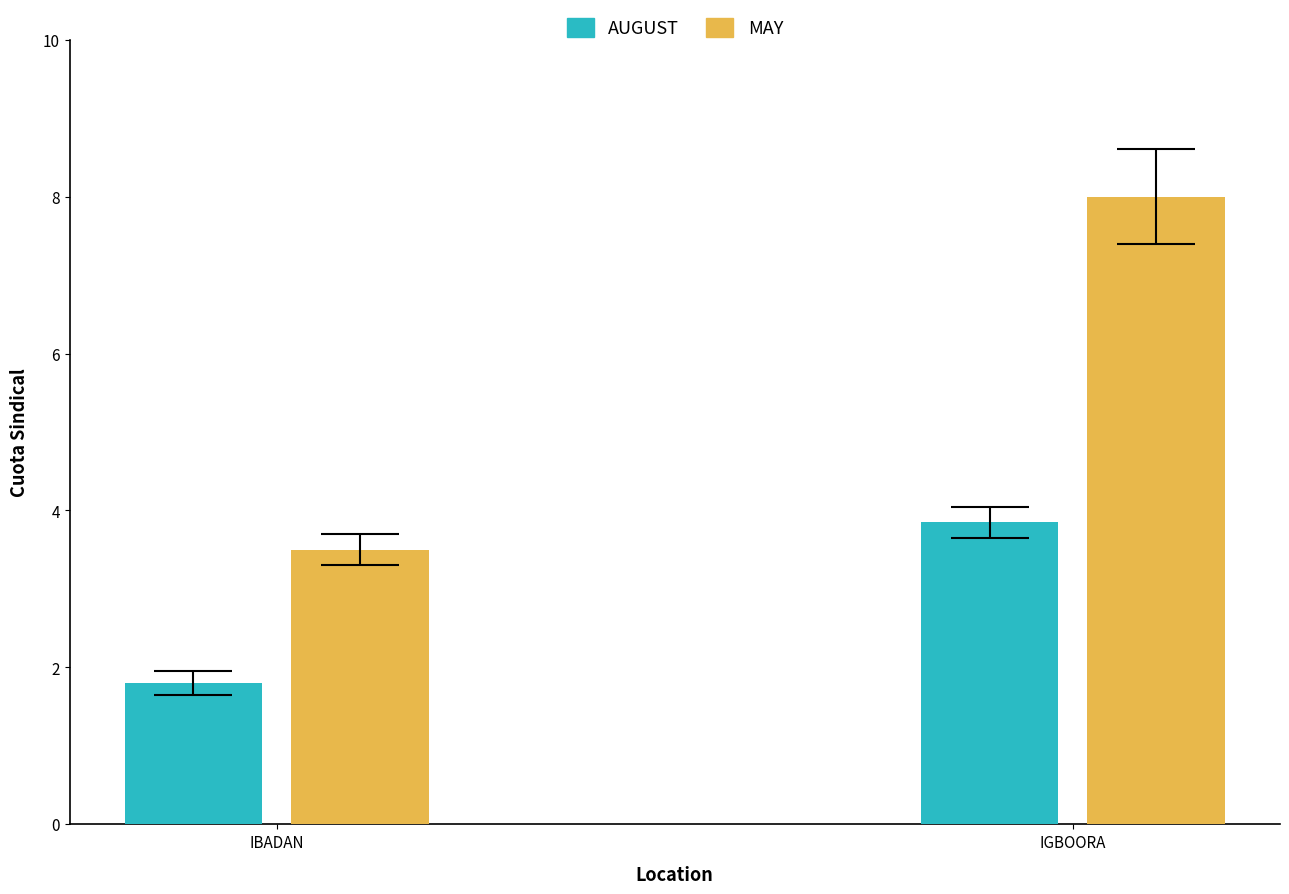

The value of MAY at IGBOORA is 8.0. True or false?

True